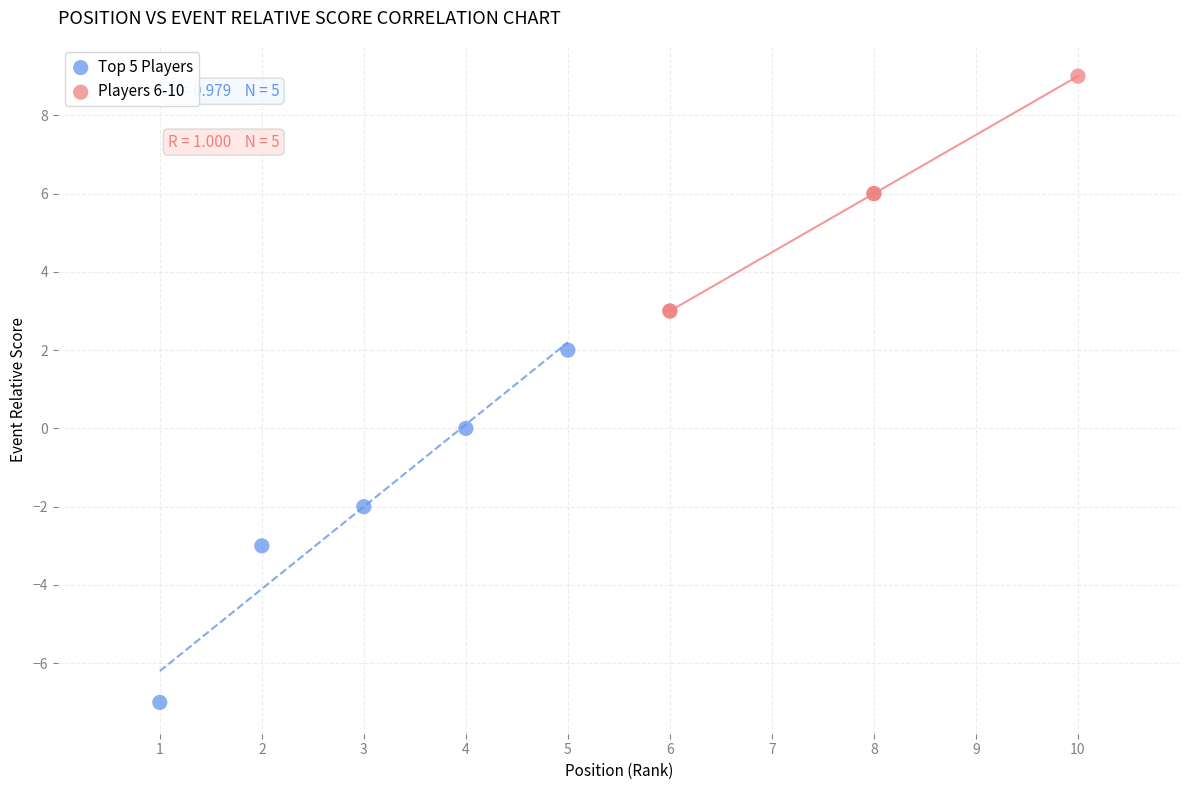

Which series contains the lowest Y value?

Top 5 Players